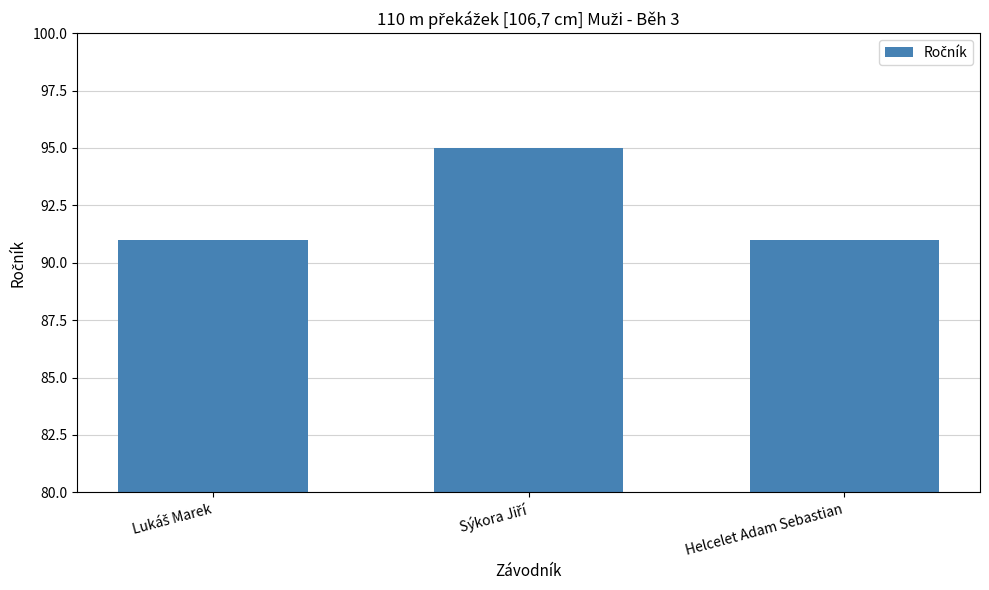

The value at Helcelet Adam Sebastian is 25. True or false?

False